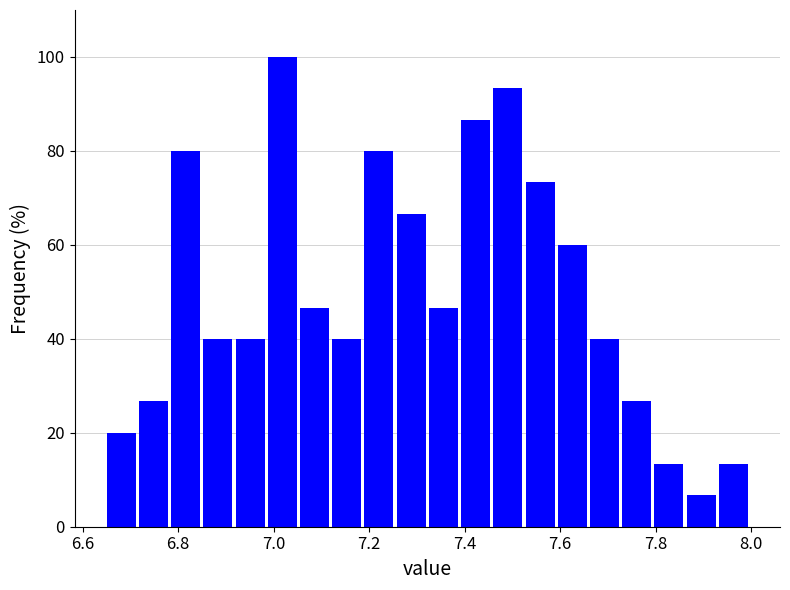

Around what value on the x-axis is the tallest bar? Give the approximate position of its centre, as read against the axis.

7.02